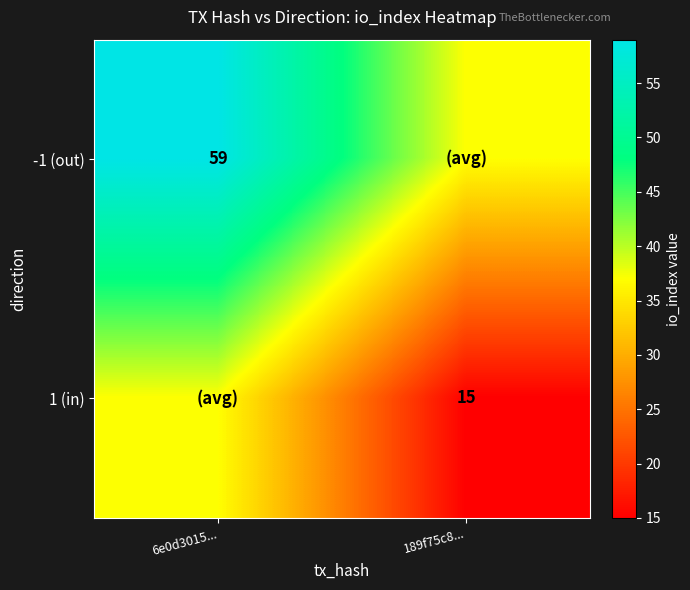

The -1 (out) series shows 37 at 6e0d3015.... True or false?

False